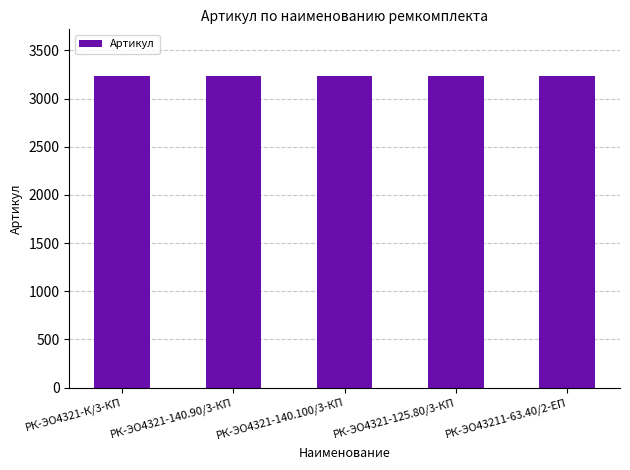

True or false: the data shows 759 at РК-ЭО4321-140.90/3-КП.

False